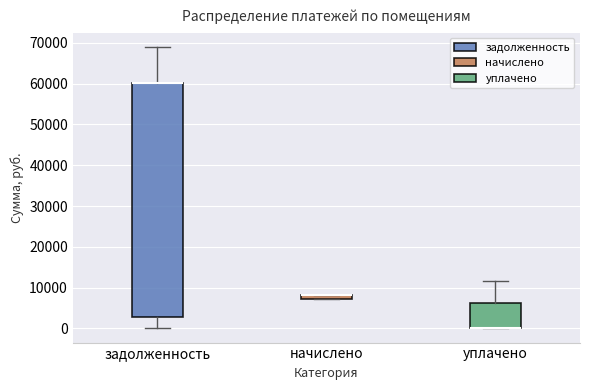

Where is the upper edge of the box for начислено on the y-axis? The values are not printed on the chart, so give them approximately, as read against the axis.

8000